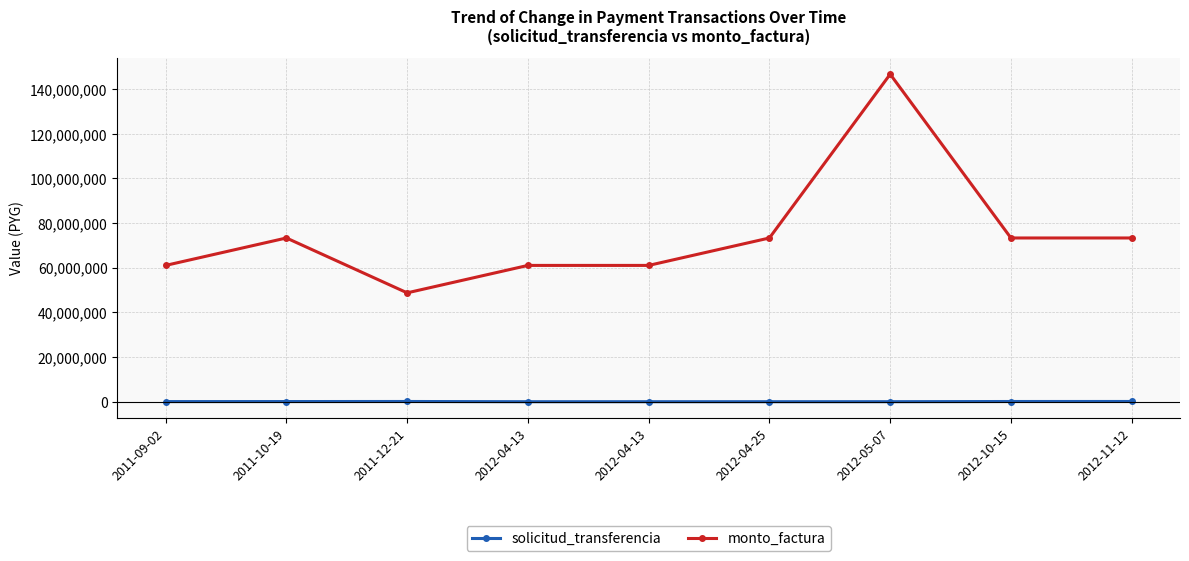

What is the smallest value displayed?

19386